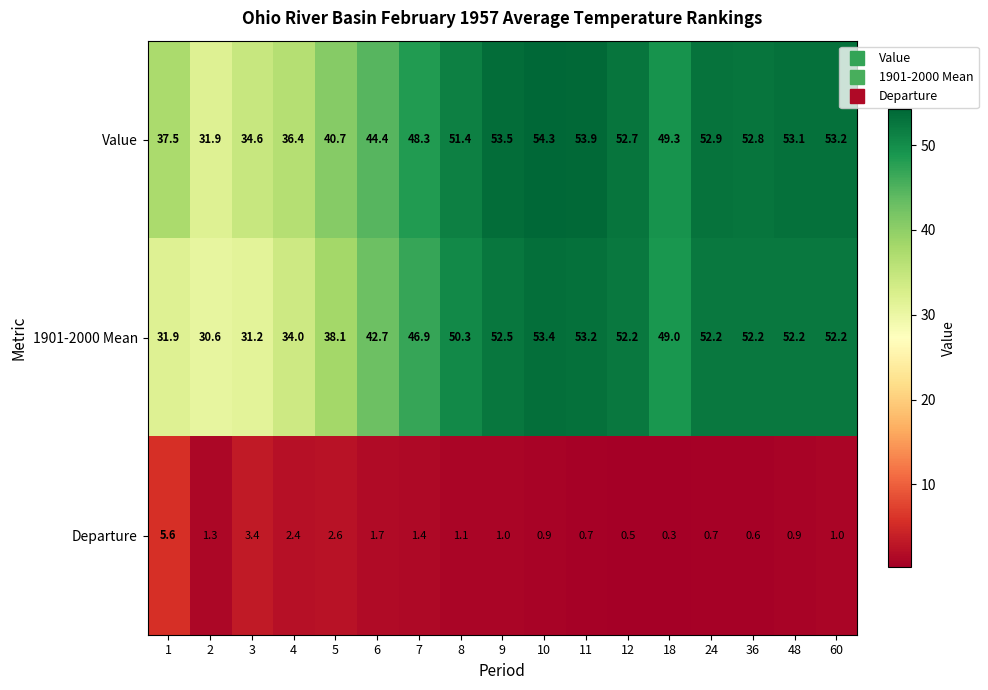

Which series changed the most between 5 and 12?

1901-2000 Mean